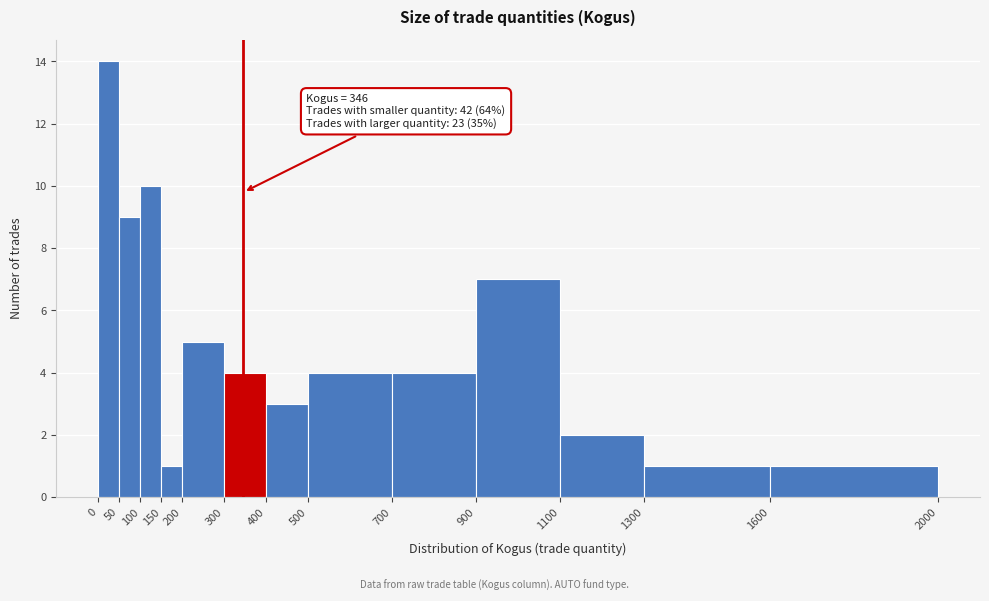

Which range on the x-axis has the tallest bar?

0 to 50